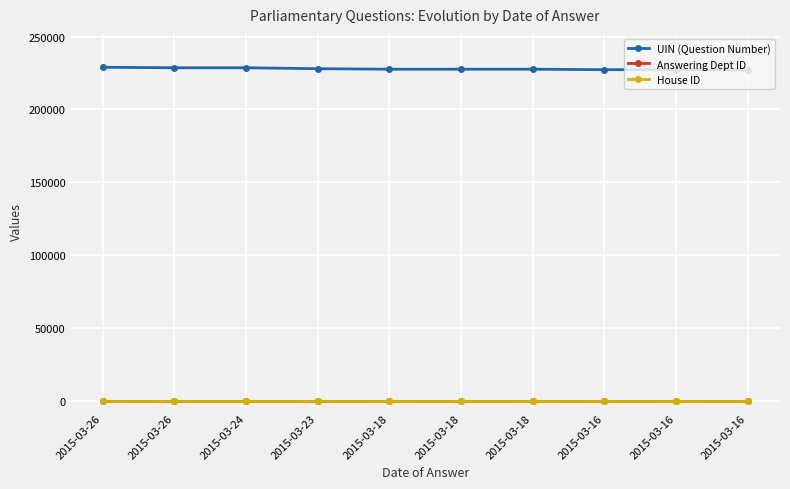

What is the total value across all series at 2015-03-16?

227267